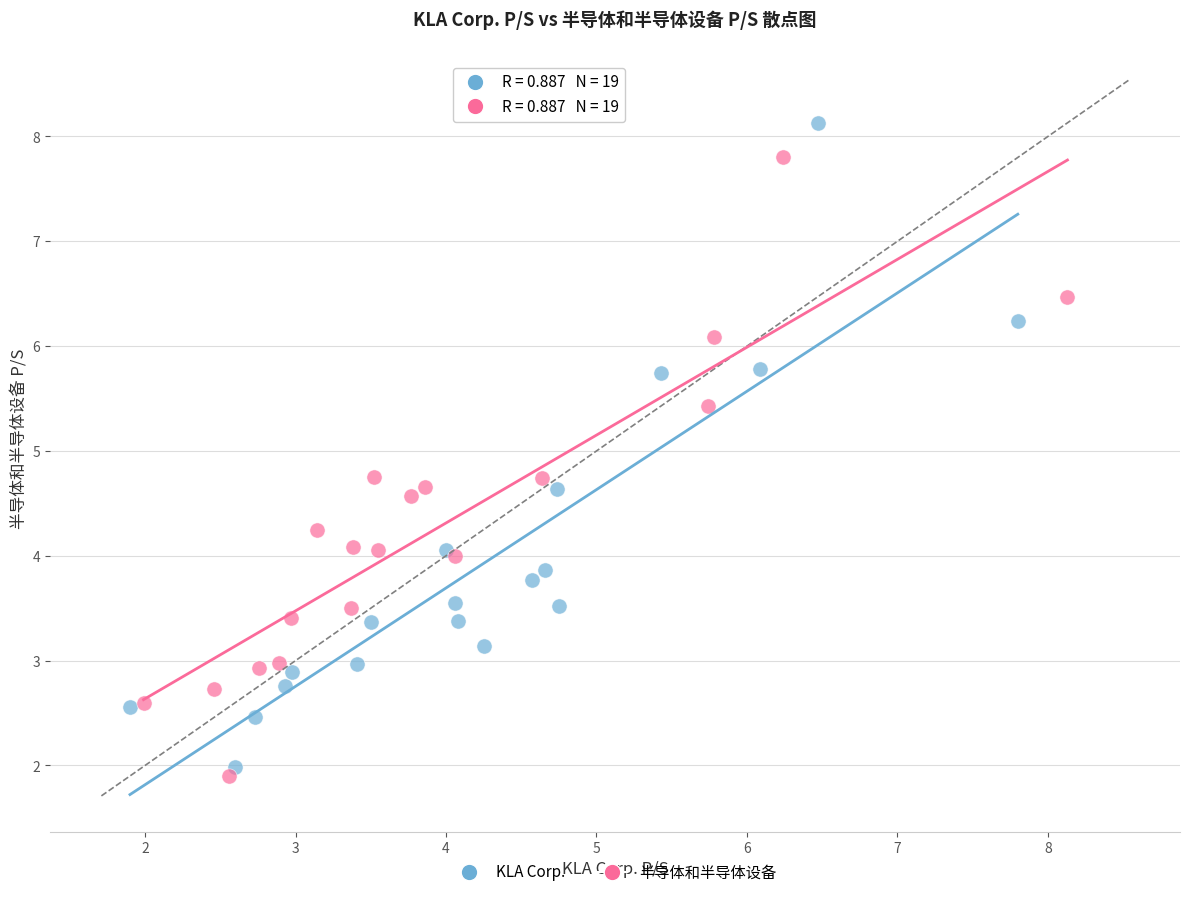

Which series contains the highest Y value?

KLA Corp.